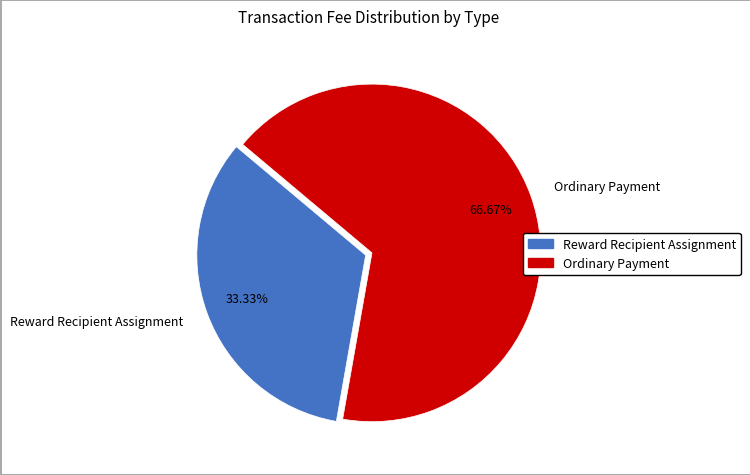

Which slice is the smallest?

Reward Recipient Assignment